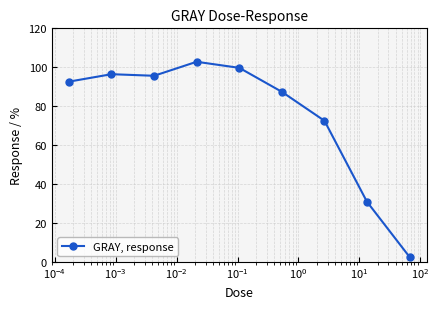

What is the greatest value displayed?

102.8